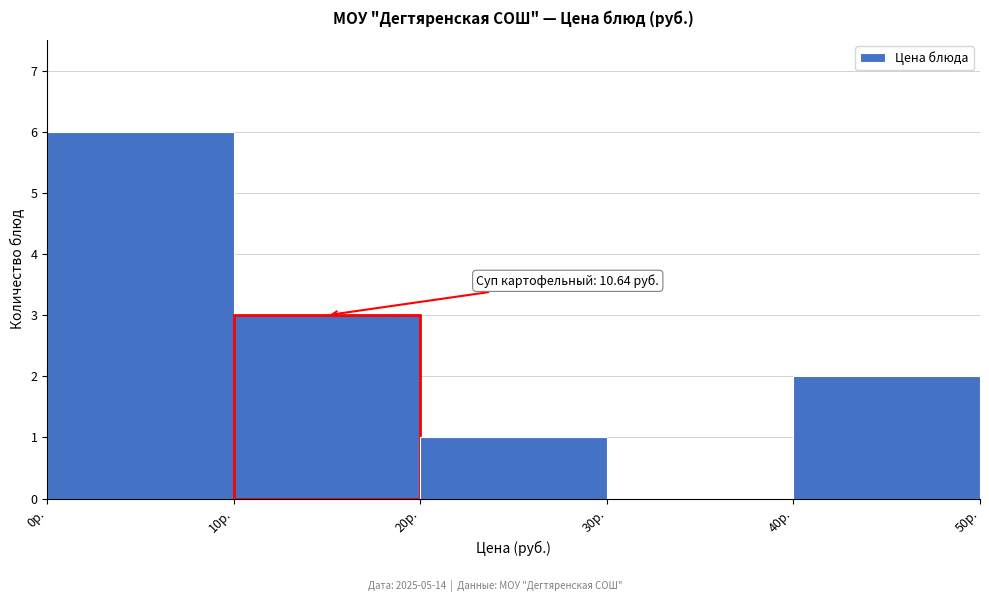

Over which range of the x-axis is the bar tallest?

0 to 10